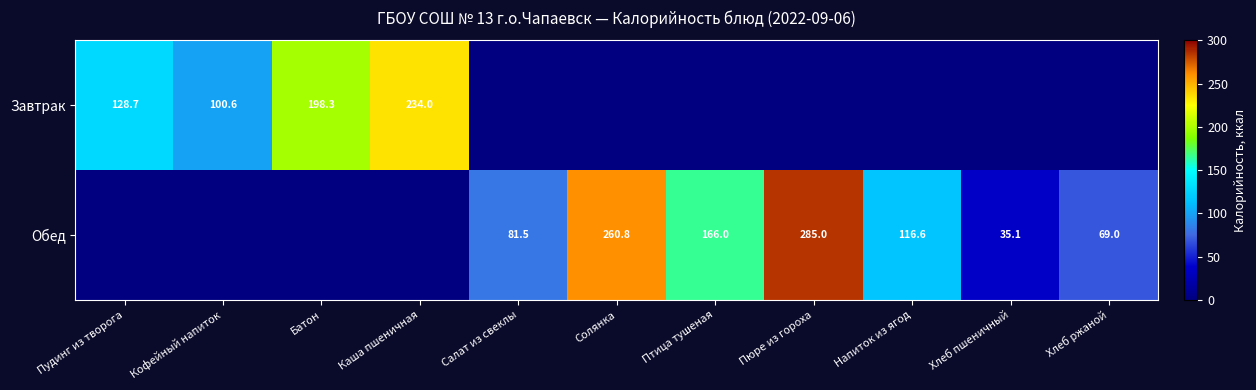

Is it true that Обед equals 81.5 at Салат из свеклы?

True